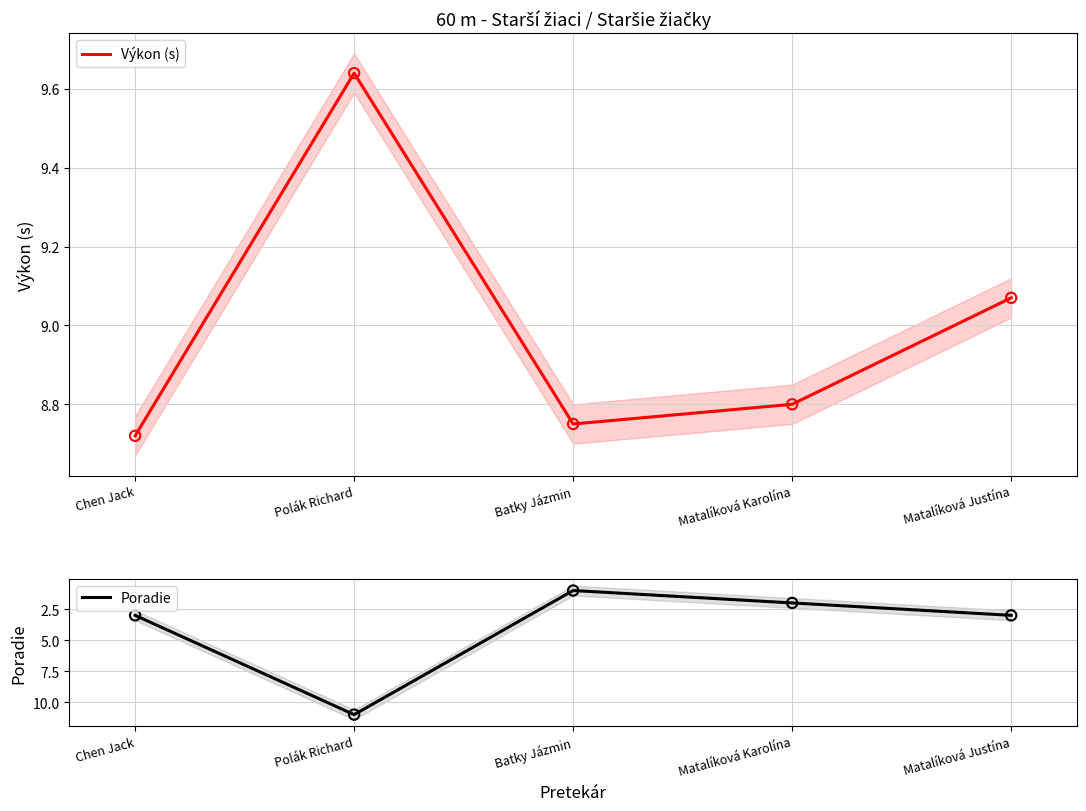

At which category is the sum across all series the highest?

Polák Richard